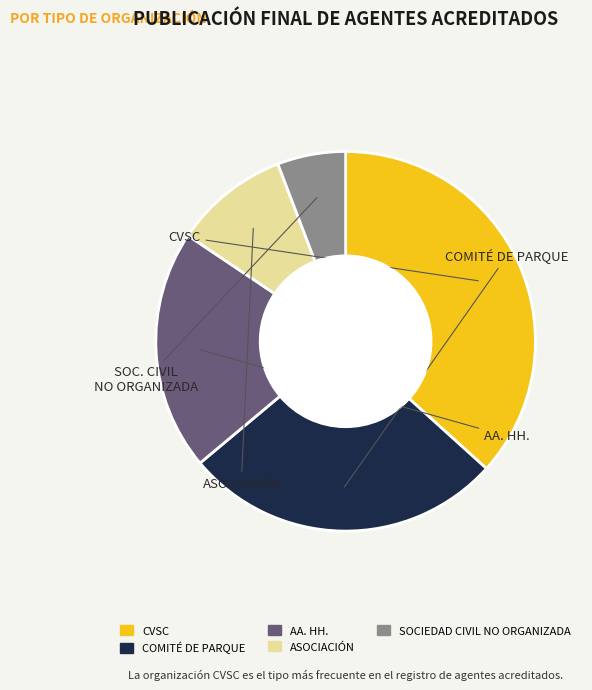

Rank the categories by value from highest to lowest.

CVSC, COMITÉ DE PARQUE, AA. HH., ASOCIACIÓN, SOCIEDAD CIVIL NO ORGANIZADA